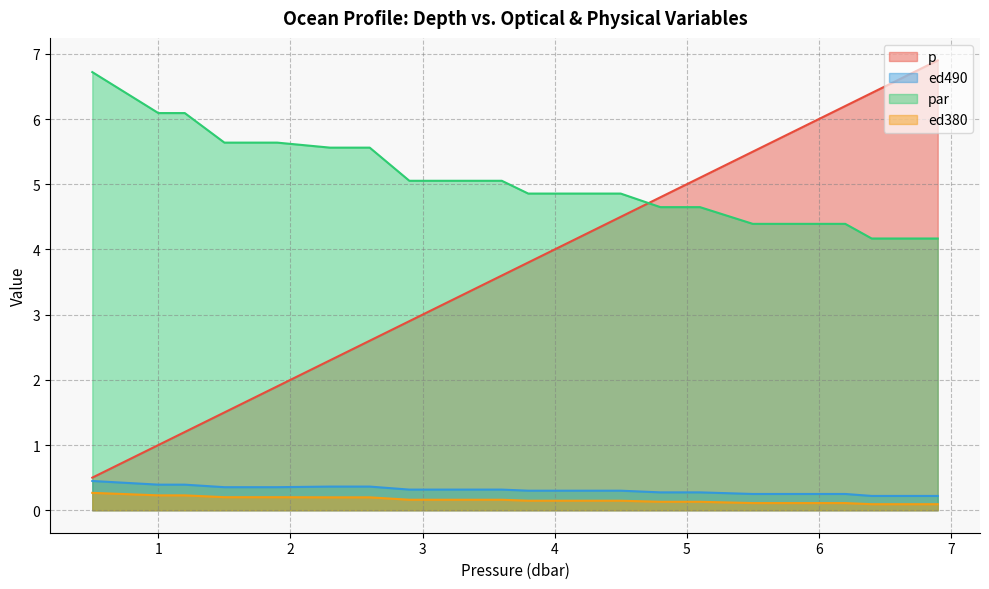

Rank the series at 1.2 from highest to lowest value.

par, p, ed490, ed380